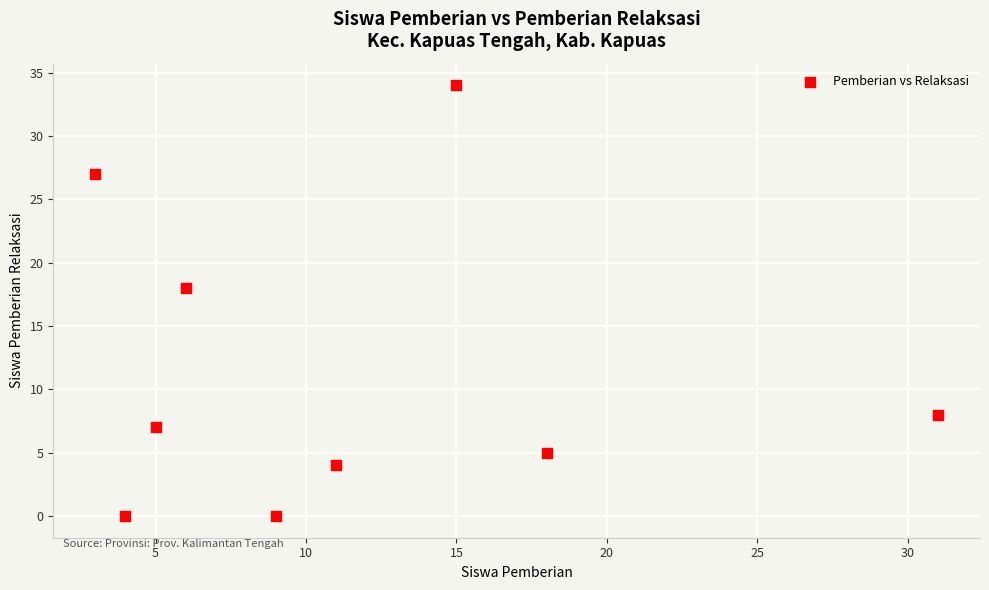

What Y value in the scatter plot is closest to 17?

18